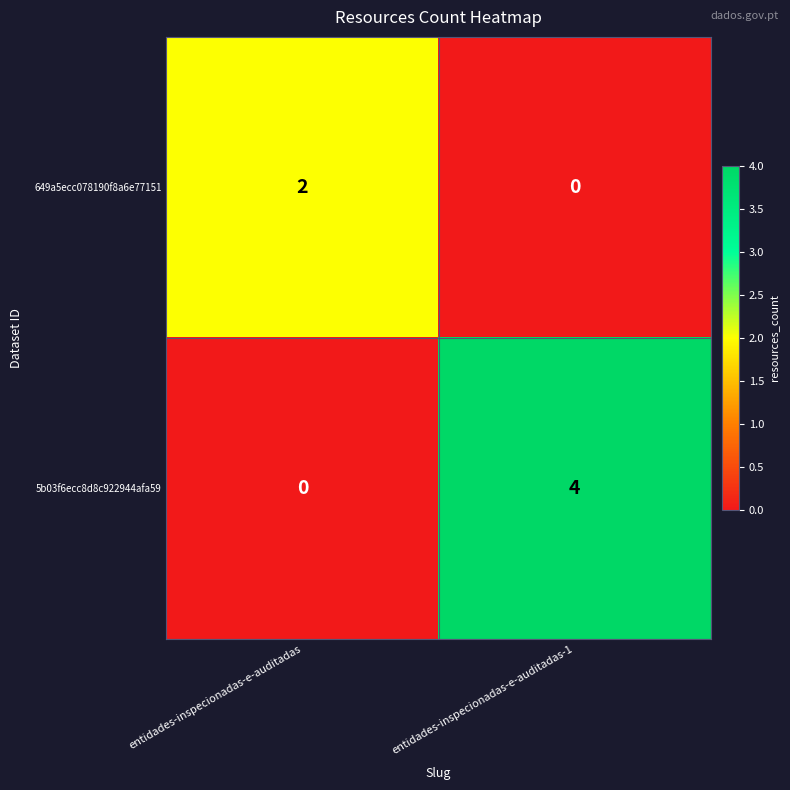

What is the difference between the highest and lowest values at entidades-inspecionadas-e-auditadas-1?

4